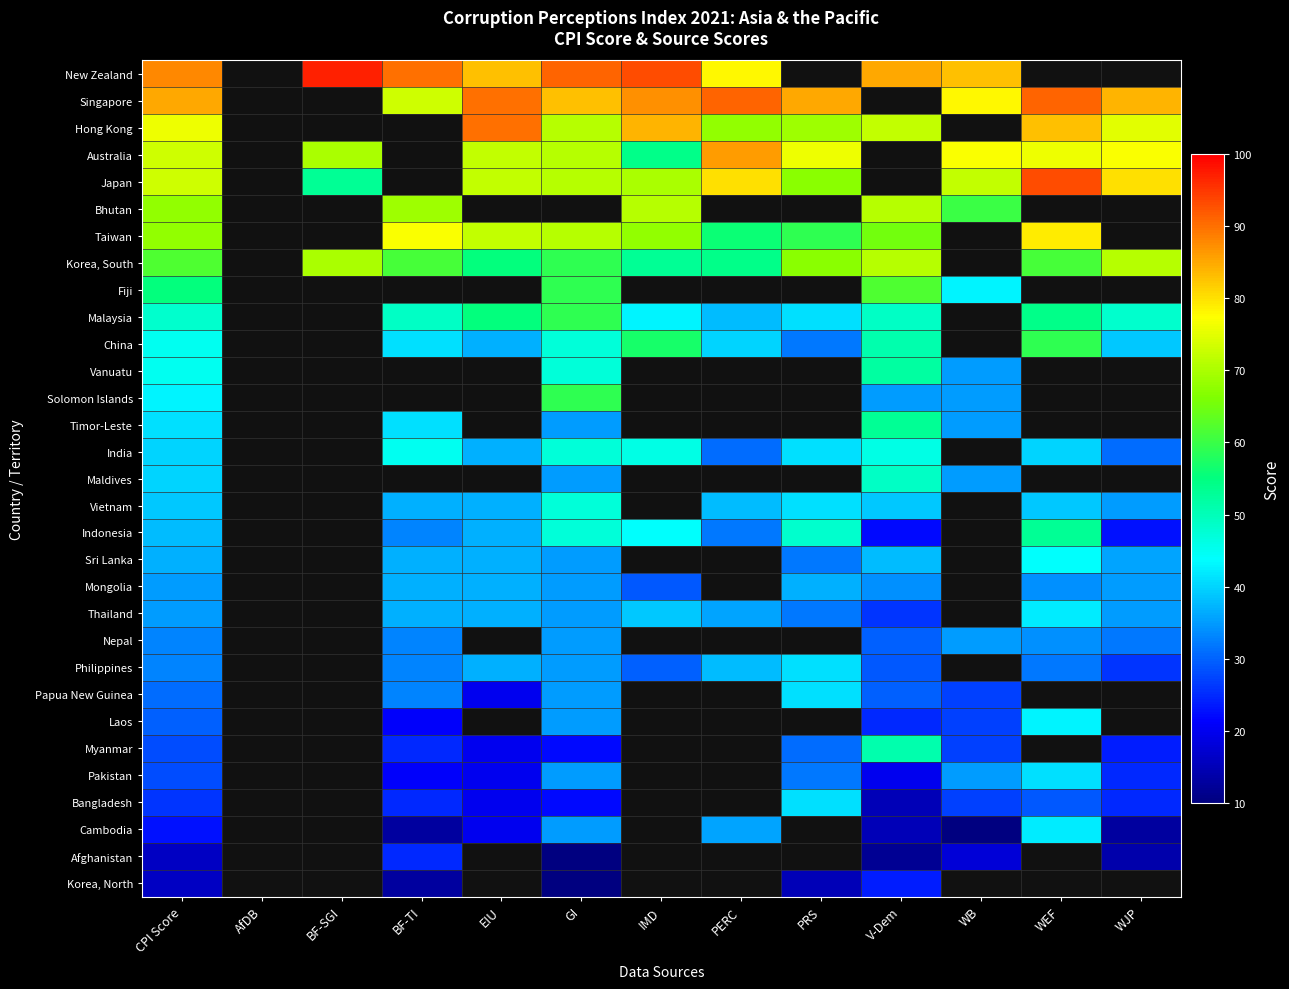

What is the minimum value for Australia?

54.0